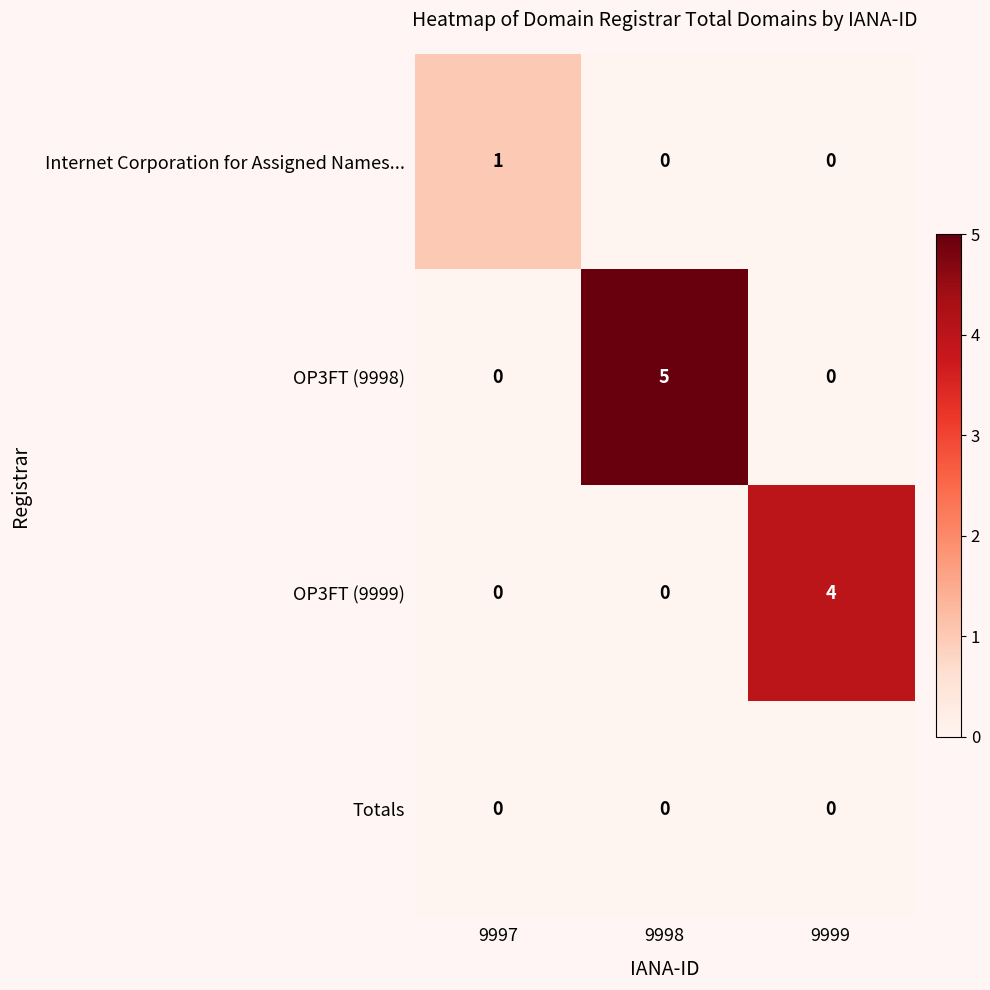

Is it true that OP3FT (9998) equals 0 at 9999?

True